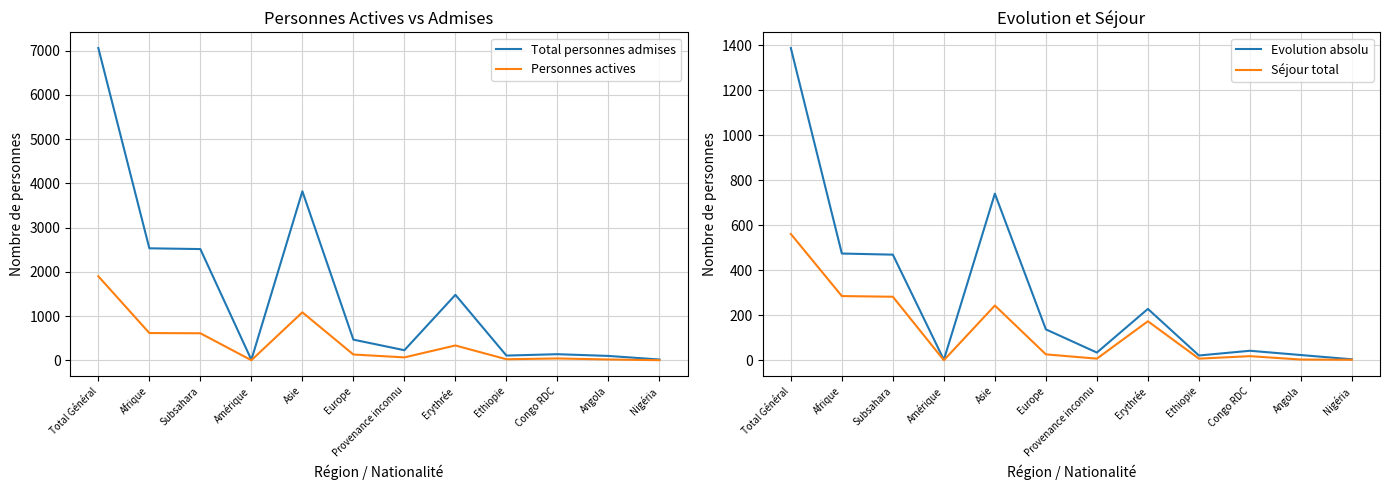

Where does the Total personnes admises series first go above 467?

Total Général